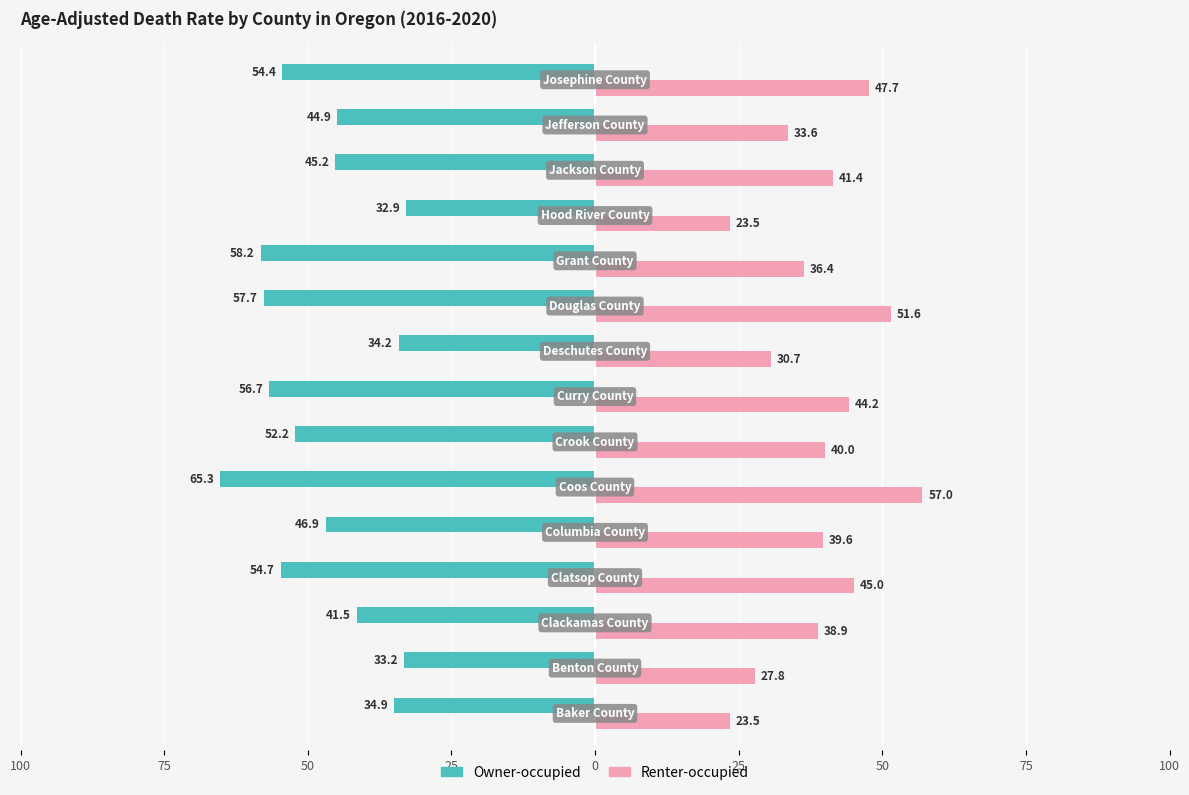

What are all the series names shown in the legend?

Owner-occupied, Renter-occupied